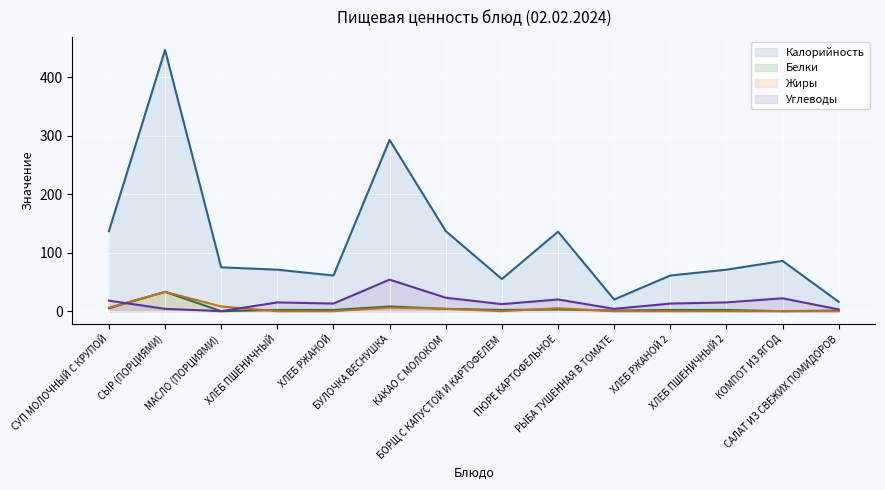

What is the sum of the Жиры values at ХЛЕБ ПШЕНИЧНЫЙ 2 and СЫР (ПОРЦИЯМИ)?

33